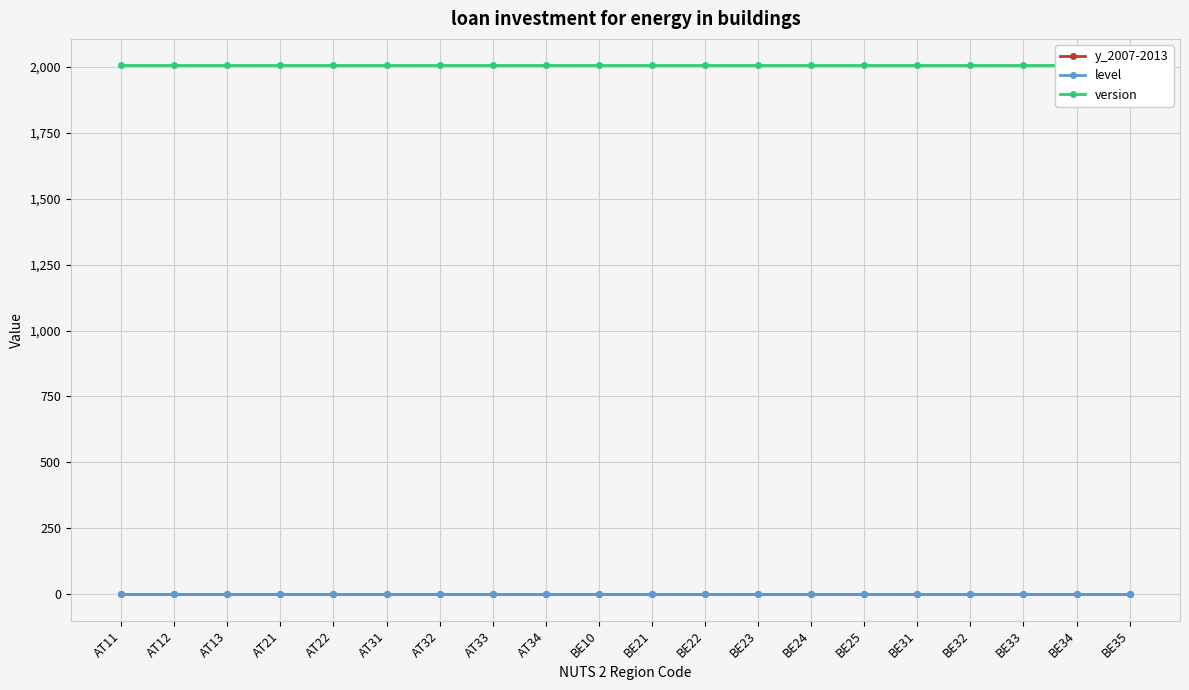

What position from the left is BE21?

11